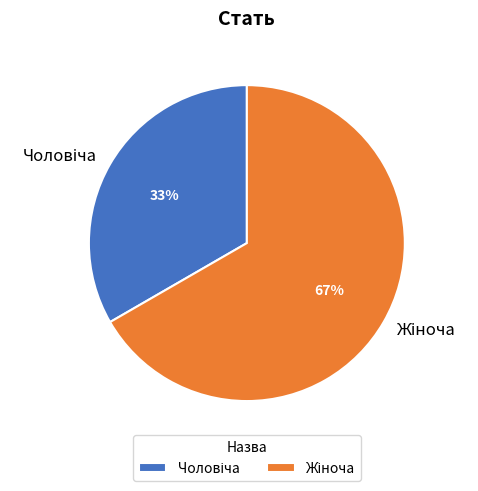

Is there any slice that represents more than half of the pie?

Yes